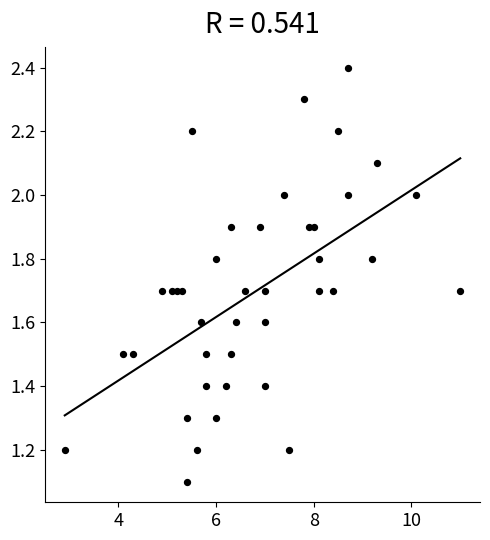

What Y value in the scatter plot is closest to 1?

1.1